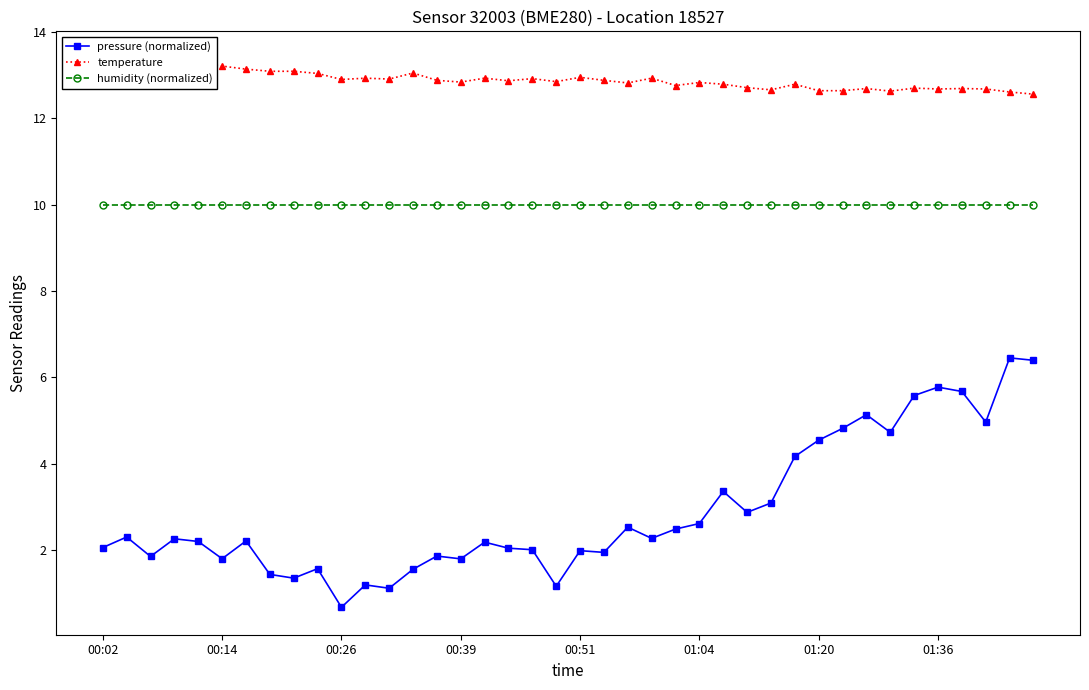

True or false: humidity (normalized) and pressure (normalized) cross at least once.

False